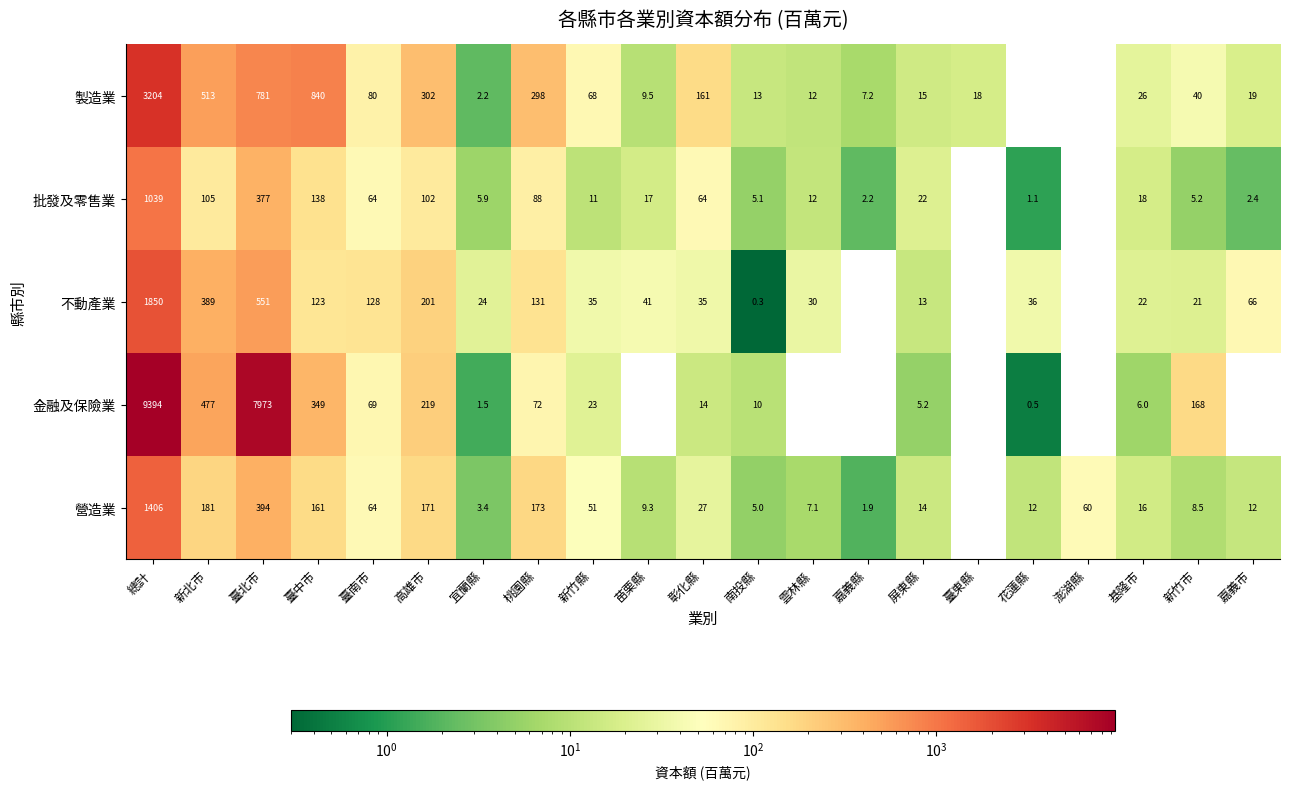

Is it true that 批發及零售業 equals 1.1 at 花蓮縣?

True